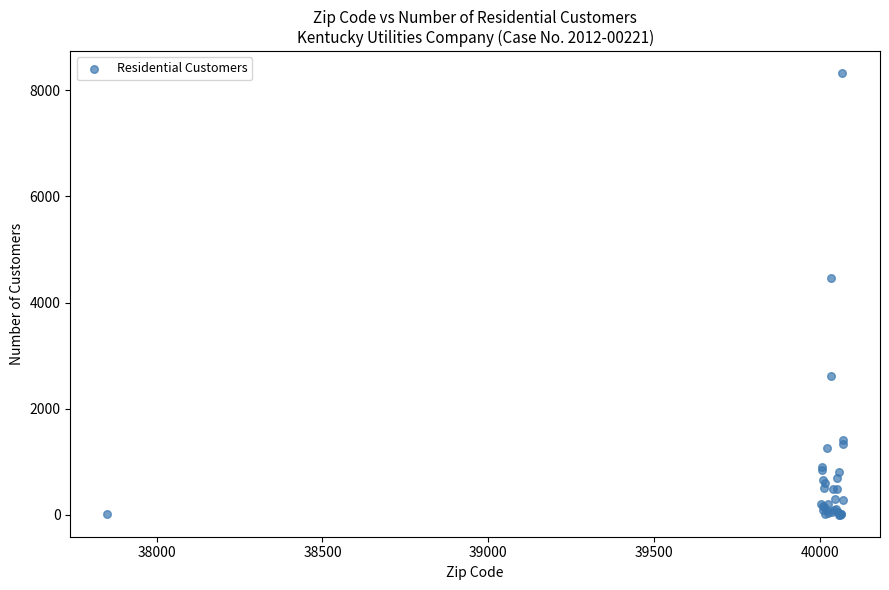

What Y value in the scatter plot is closest to 4161?

4469